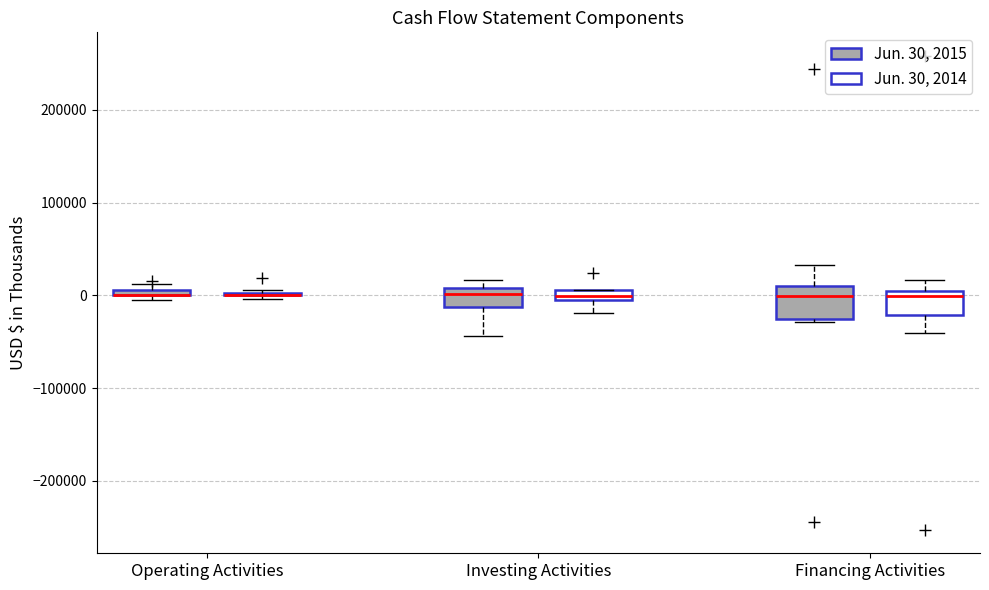

Where does the lower whisker of the box for Financing Activities (Jun. 30, 2014) end on the y-axis? The values are not printed on the chart, so give them approximately, as read against the axis.

-40000